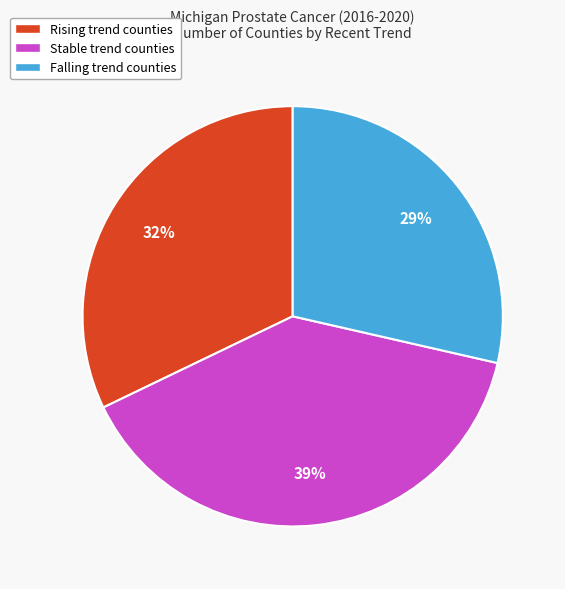

Is there a majority slice in this chart?

No